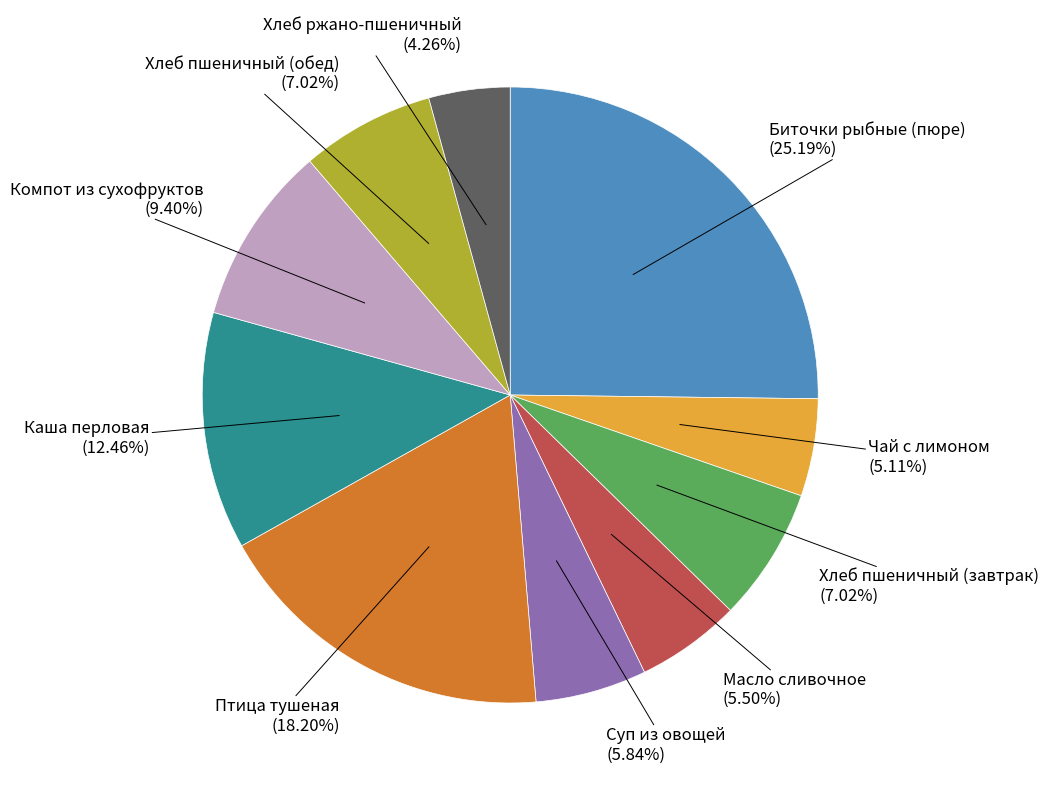

Is there any slice that represents more than half of the pie?

No